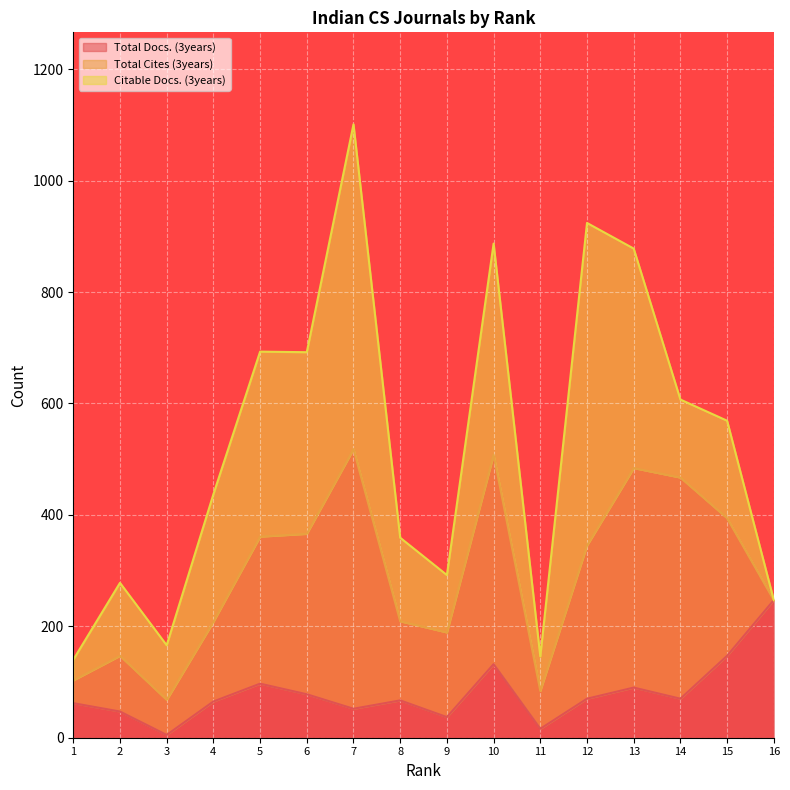

What is the sum of the Total Docs. (3years) values at 10 and 12?

202